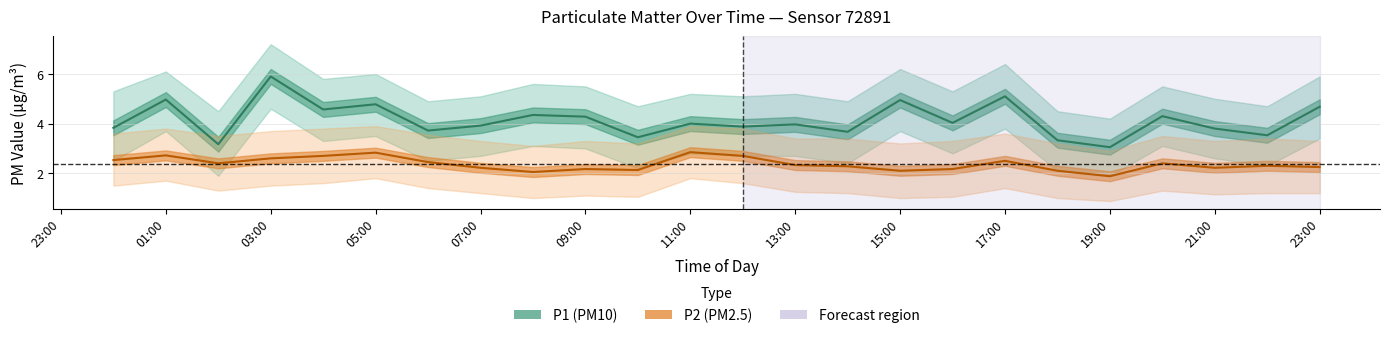

At which label does P1 (PM10) first exceed 4?

01:00